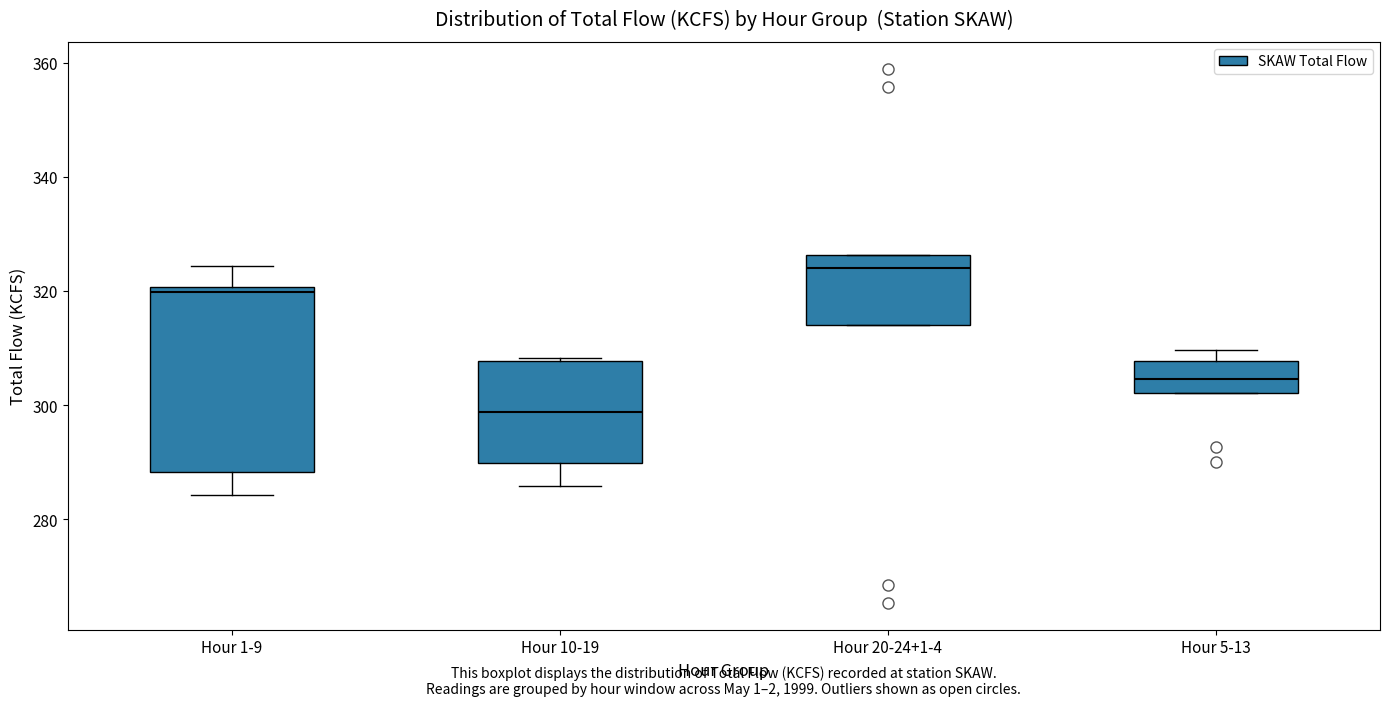

Reading left to right, transcribe this box plot: for each box, give where its median line is, the range the box spans, and where its two whiskers end, as read against the y-axis. The values are not printed on the chart, so give them approximately, as read against the axis.

Hour 1-9: median 320 (just below the box's upper edge), box 288 to 320, whiskers 284 to 324
Hour 10-19: median 298, box 290 to 308, whiskers 286 to 308
Hour 20-24+1-4: median 324, box 314 to 326, whiskers 314 to 326
Hour 5-13: median 304, box 302 to 308, whiskers 302 to 310